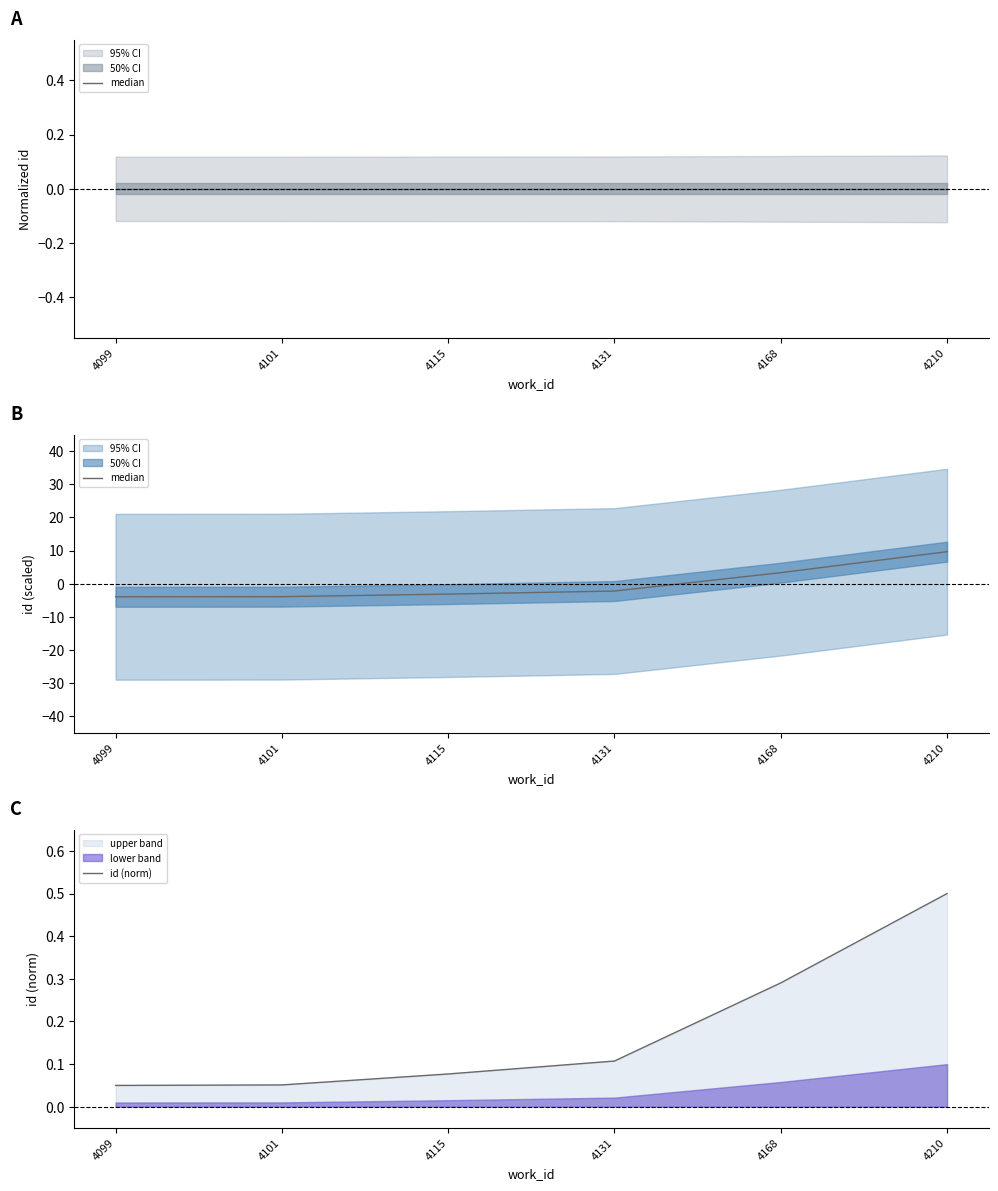

What is the difference between the highest and lowest values at 4101?

3.9